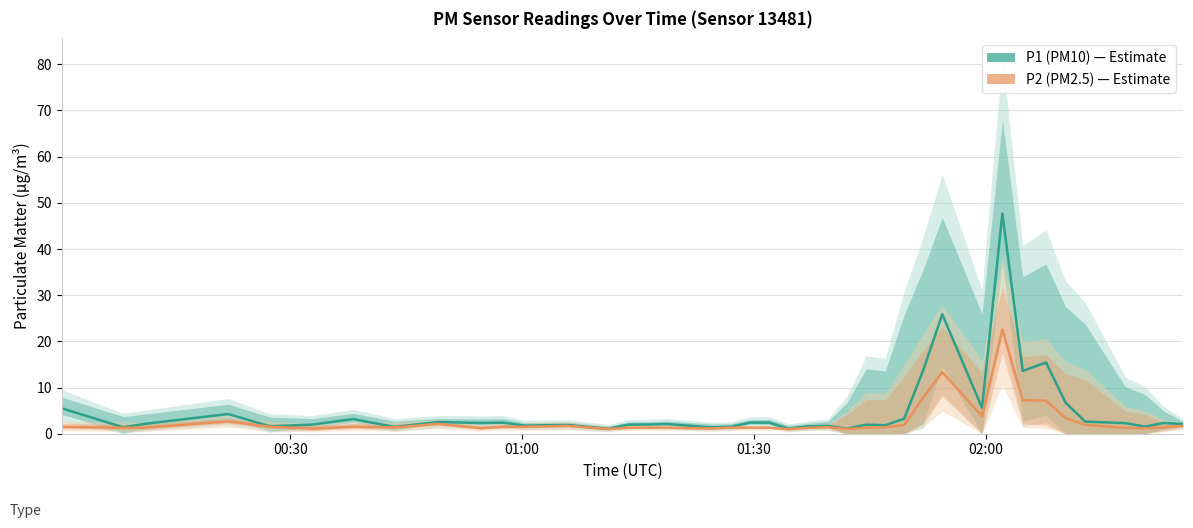

Which series has the largest total across all categories?

P1 (PM10)